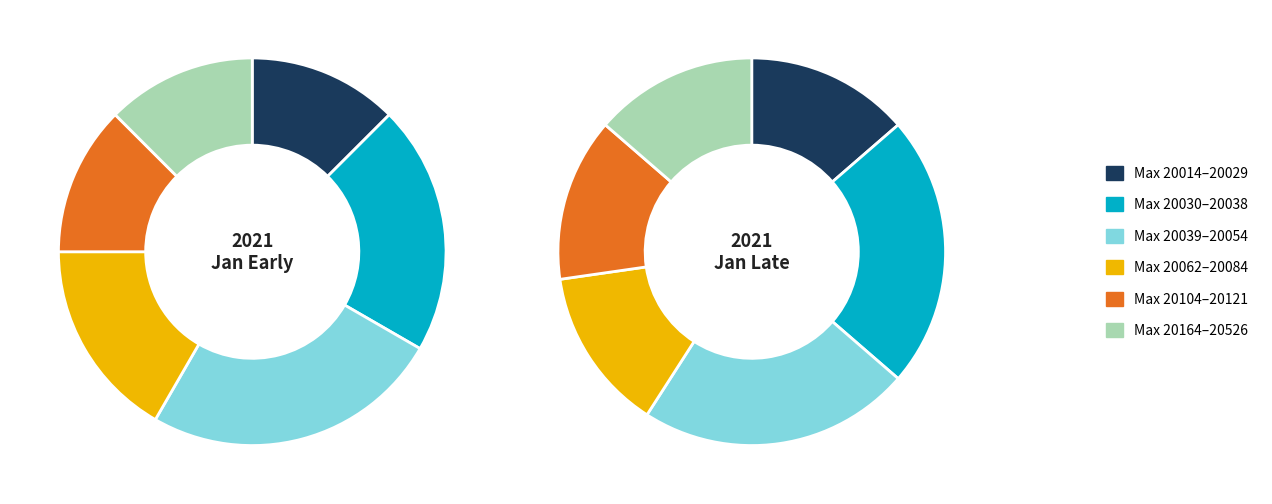

To the nearest percent, what portion does 28 represent?

17%